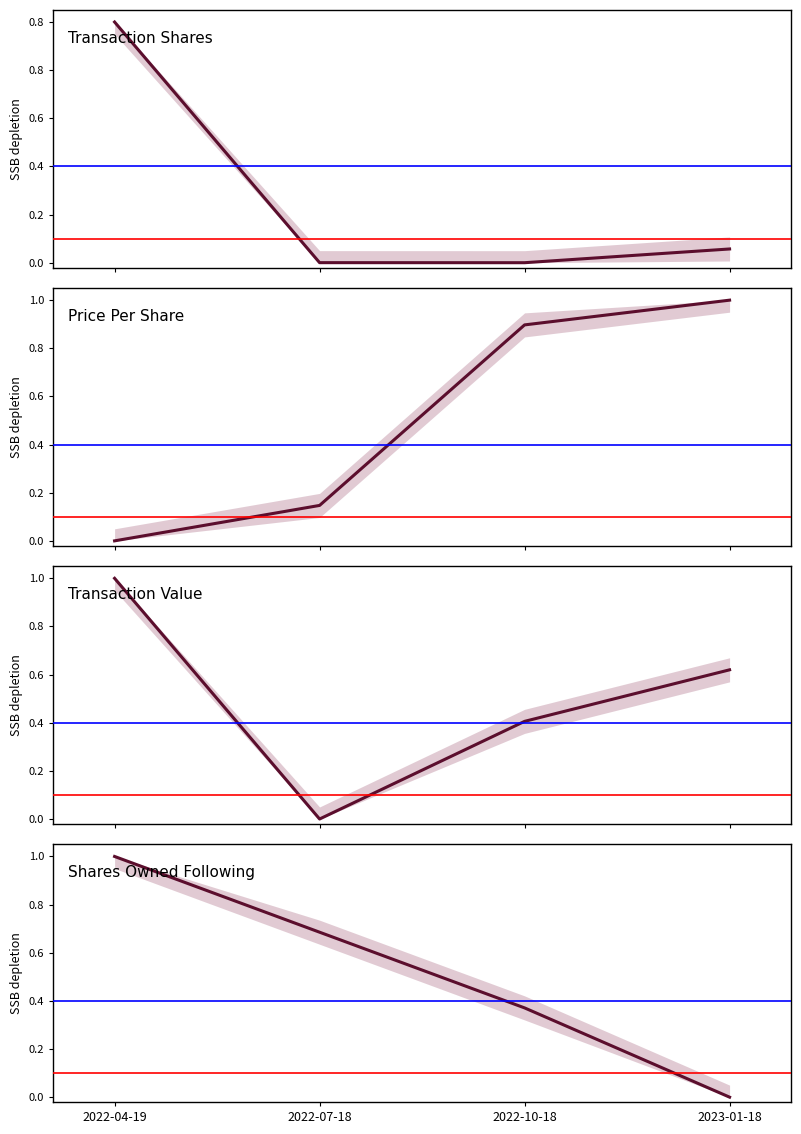

What position from the left is 2022-04-19?

1